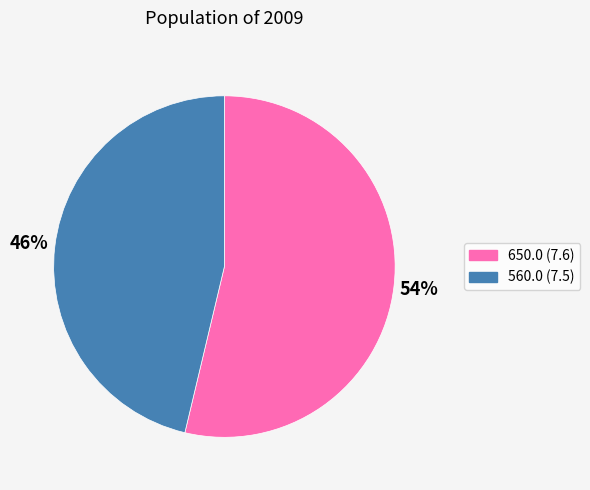

Do 560.0 (7.5) and 650.0 (7.6) together represent more than half of the pie?

Yes